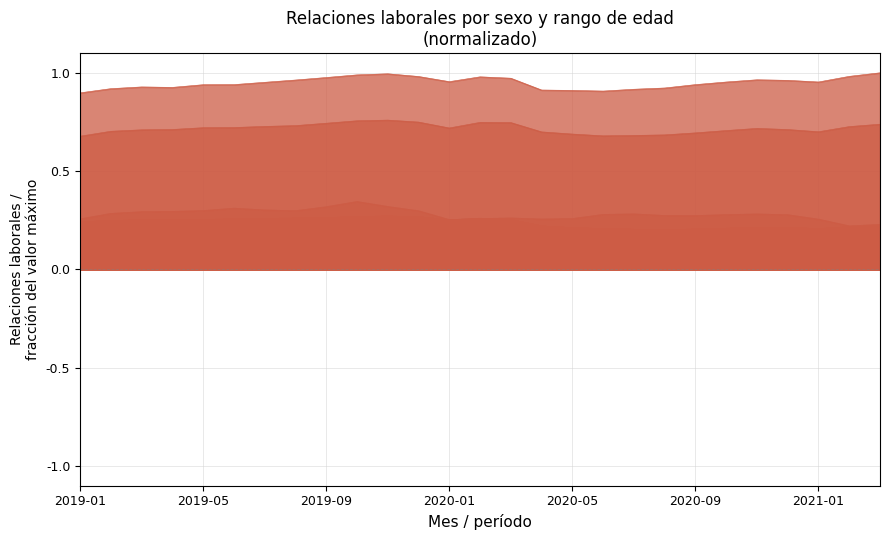

In Dep <25, how many points are higher than both neighbors (excluding endpoints)?

3